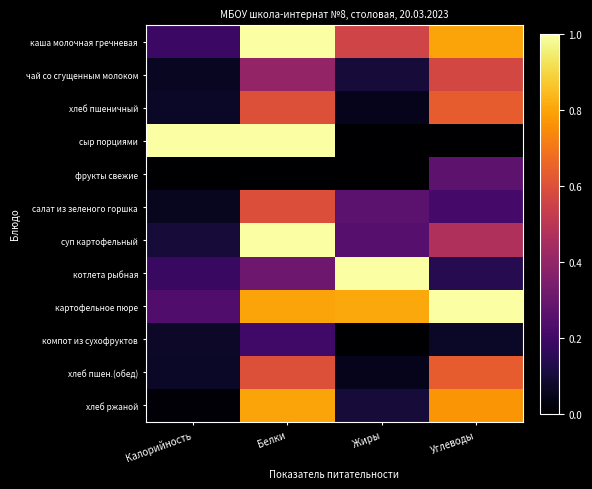

Rank the series at Белки from lowest to highest value.

фрукты свежие, компот из сухофруктов, котлета рыбная, чай со сгущенным молоком, салат из зеленого горшка, хлеб пшеничный, хлеб пшен.(обед), картофельное пюре, хлеб ржаной, каша молочная гречневая, сыр порциями, суп картофельный